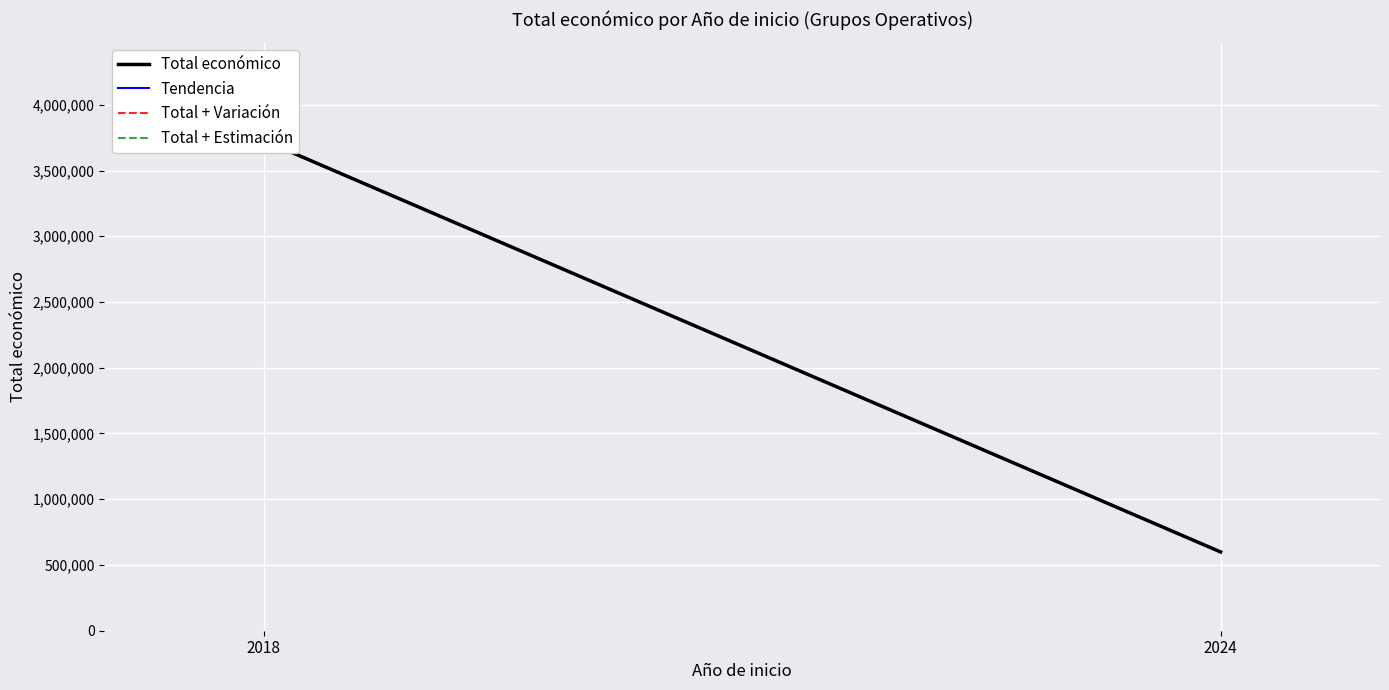

What is the average value of the Tendencia series?

2164130